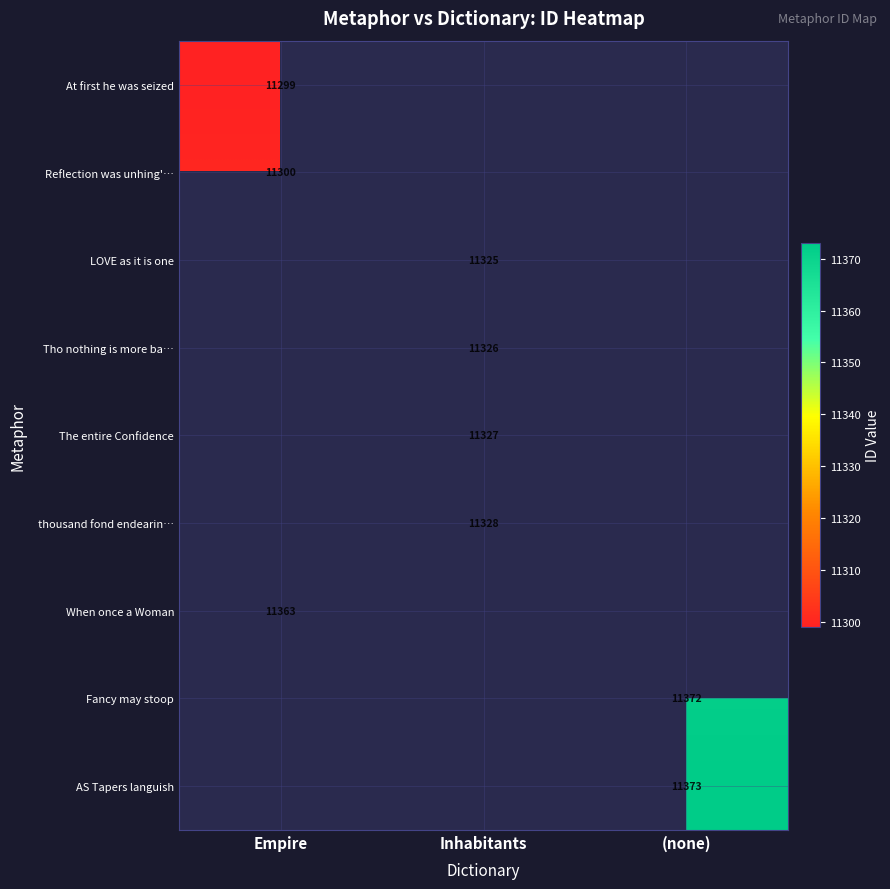

What is the maximum value shown in the chart?

11373.0